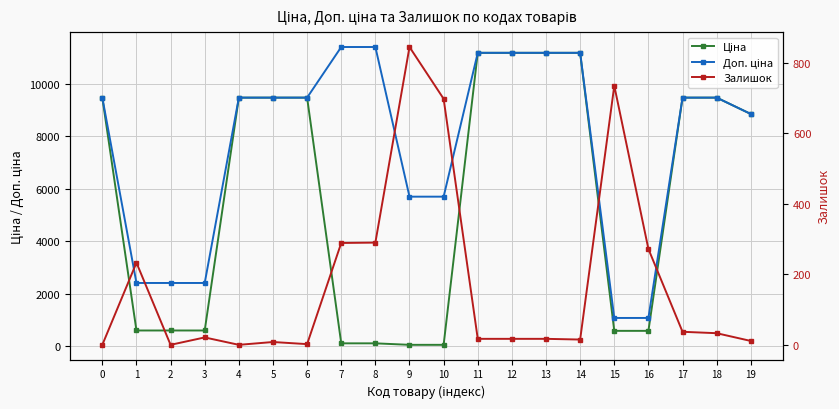

Rank the series by their average value, from lowest to highest.

Залишок, Ціна, Доп. ціна